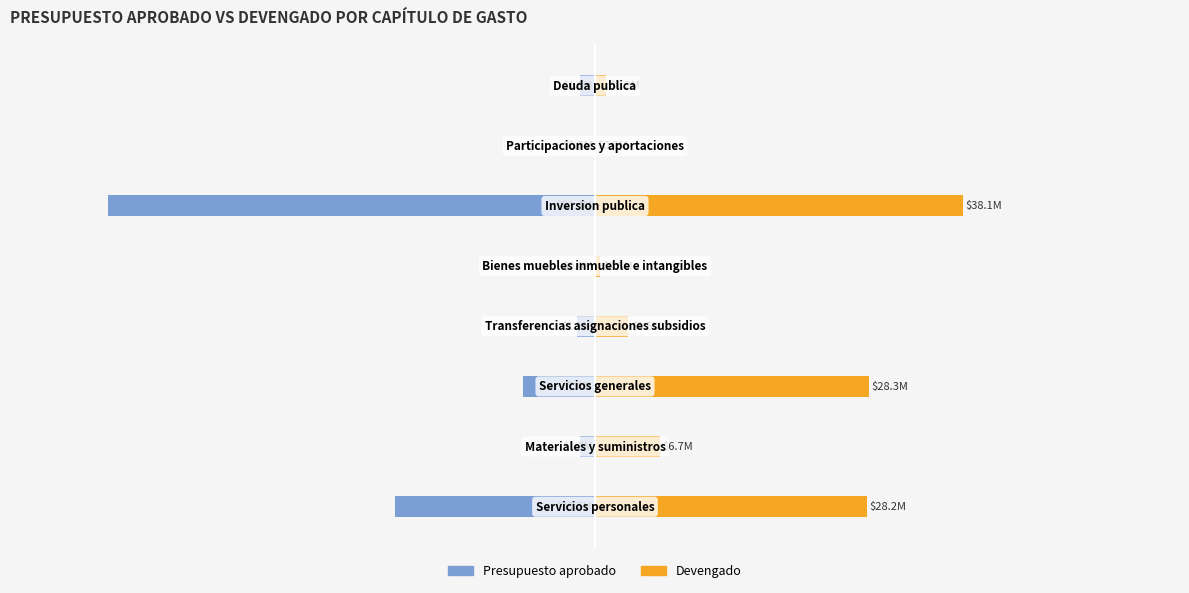

What is the approximate value of Devengado at 4?

1.1